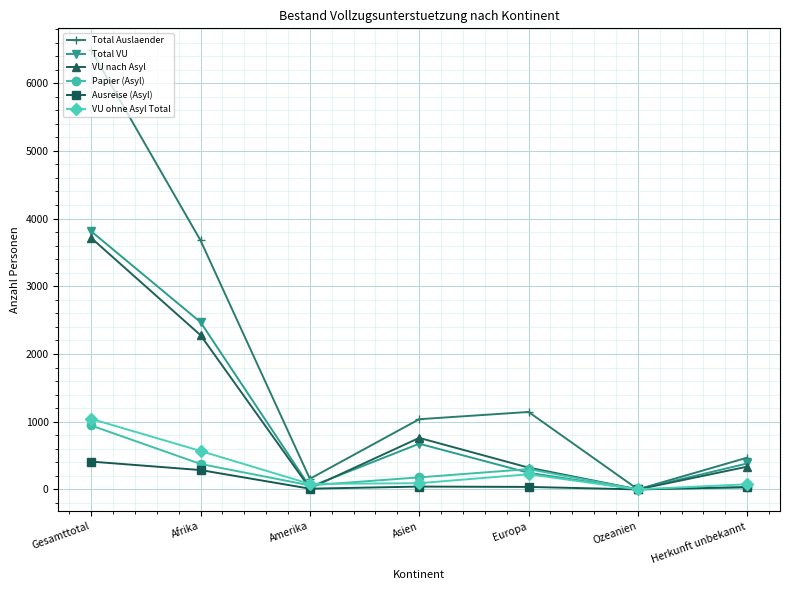

The Total VU series shows 1431 at Afrika. True or false?

False